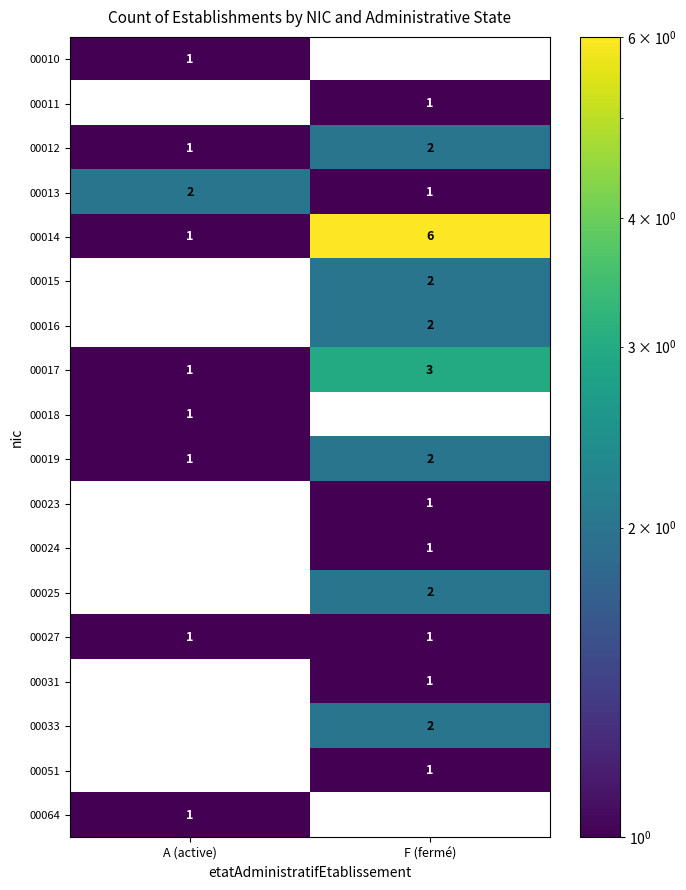

Where is 00019 nearest to the value 1?

A (active)